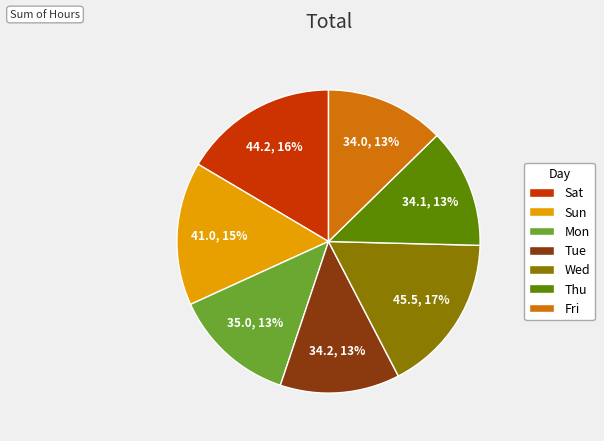

Count the number of slices in the pie.

7